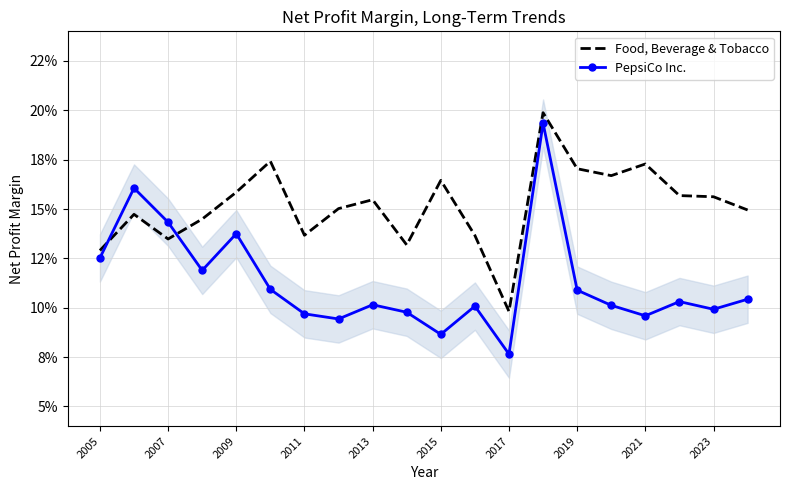

List the series in order of their peak value, lowest first.

PepsiCo Inc., Food, Beverage & Tobacco